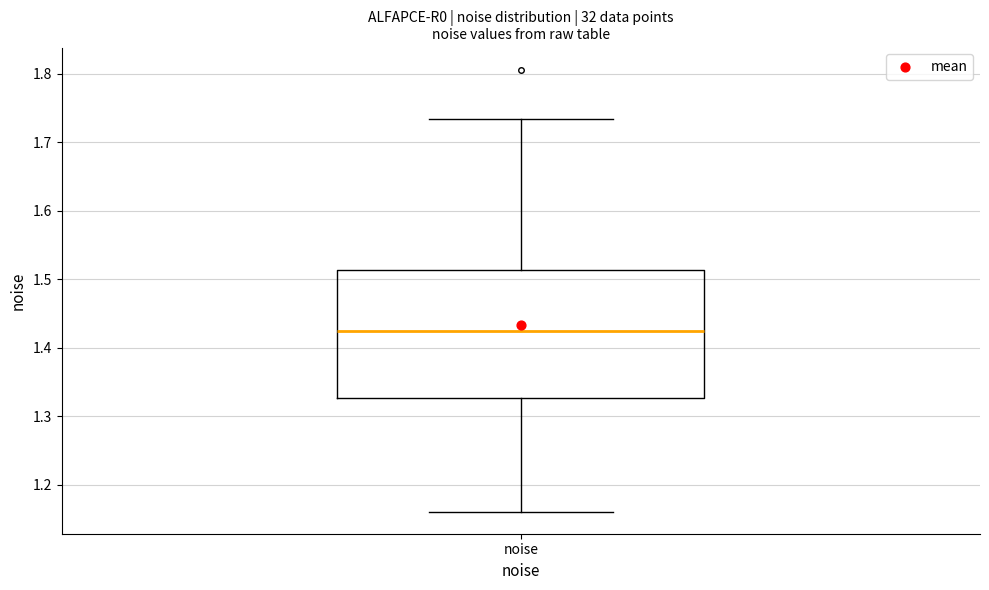

Read this box plot against the y-axis: the position of the median line, the range covered by the box, and the ends of both whiskers. The values are not printed on the chart, so give them approximately, as read against the axis.

median 1.42, box 1.33 to 1.51, whiskers 1.16 to 1.73